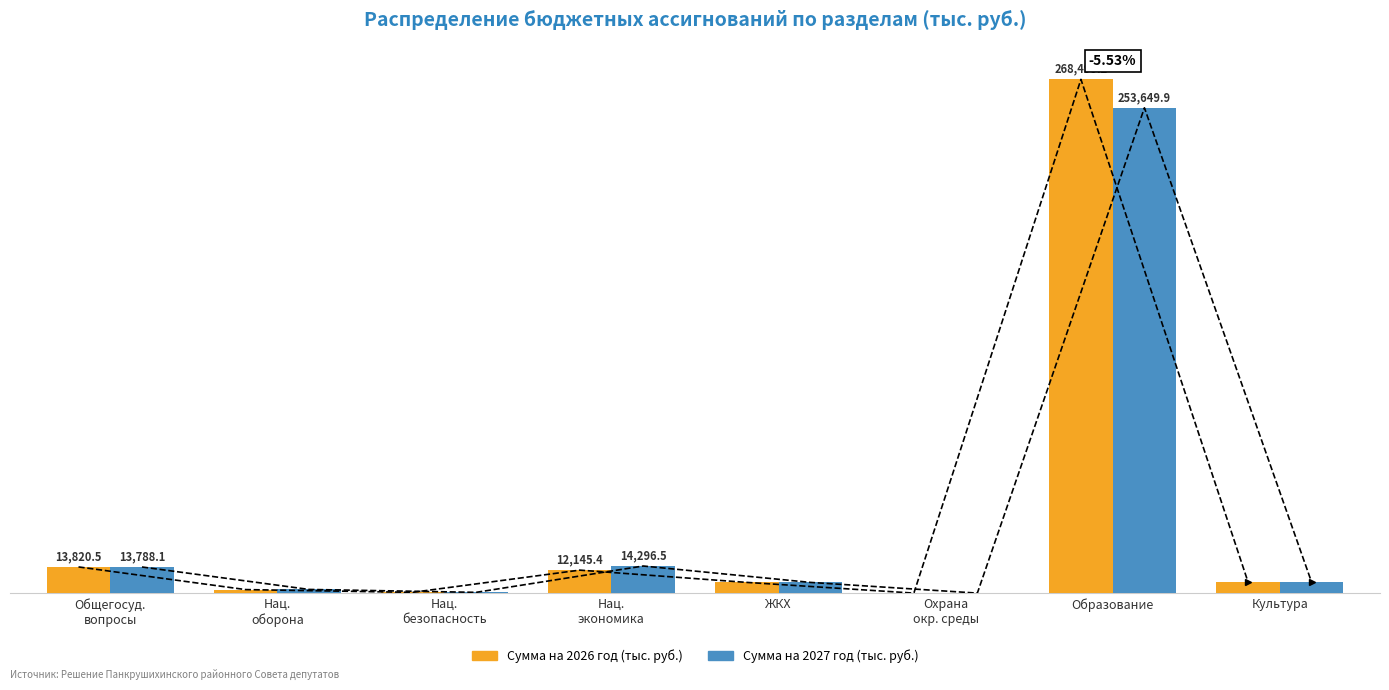

Rank the series at Образование from highest to lowest value.

Сумма на 2026 год (тыс. руб.), Сумма на 2027 год (тыс. руб.)